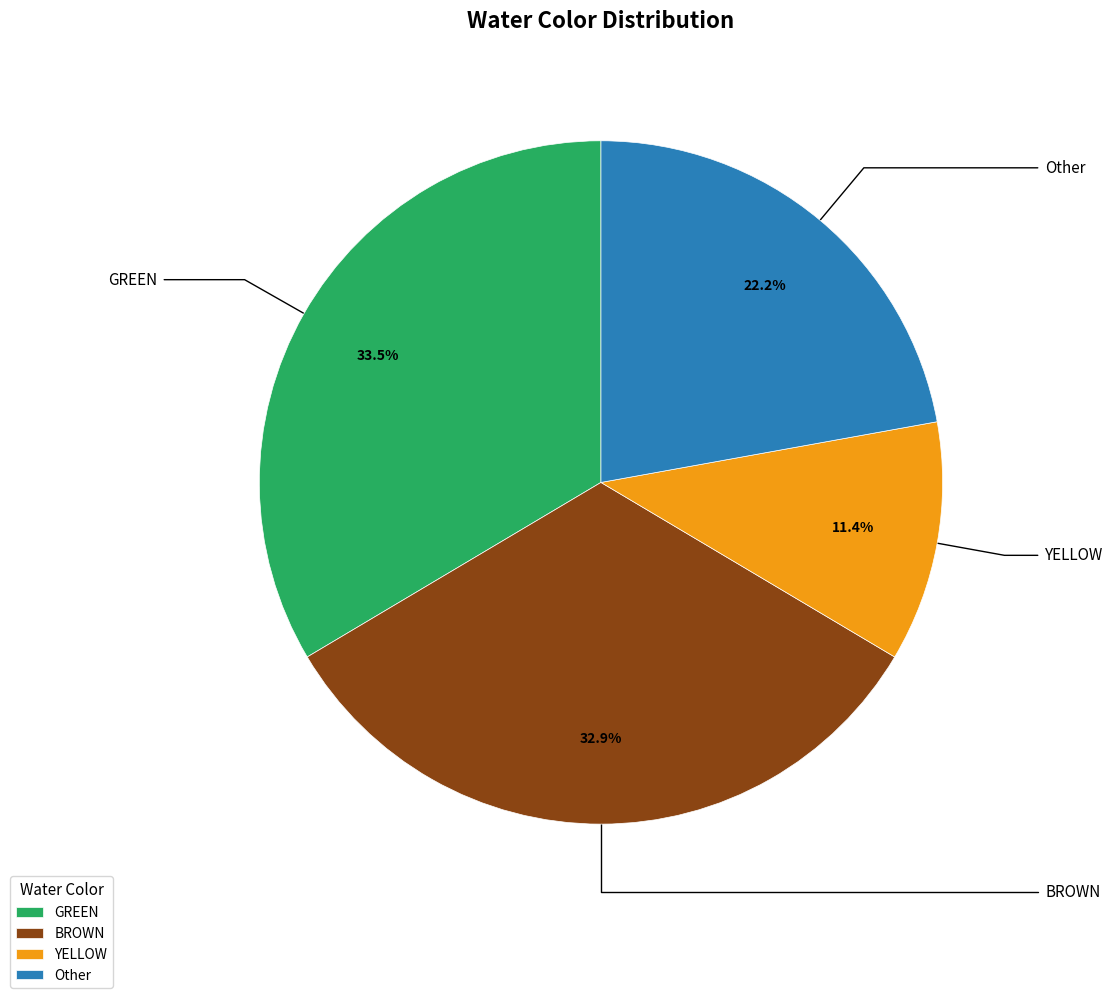

Rank the categories by value from lowest to highest.

YELLOW, Other, BROWN, GREEN